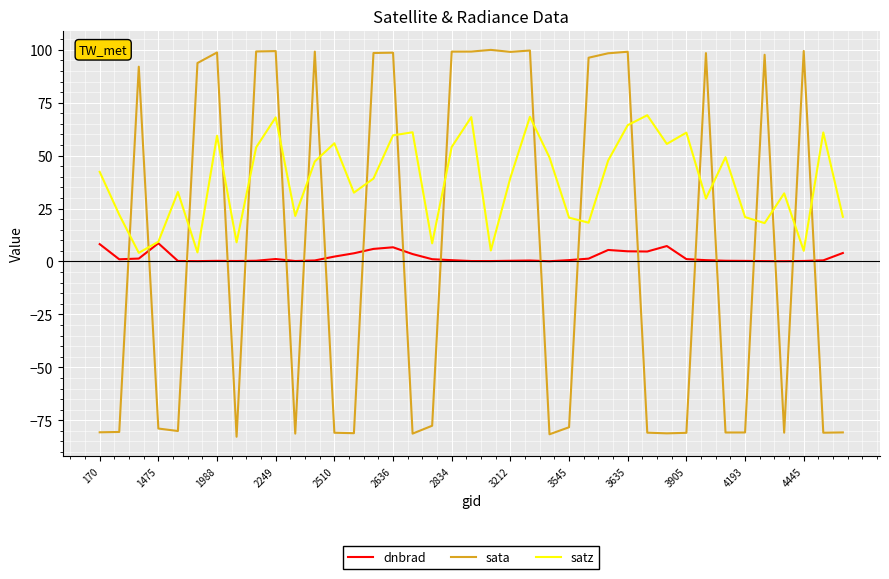

Which series has the largest range (max minus min)?

sata